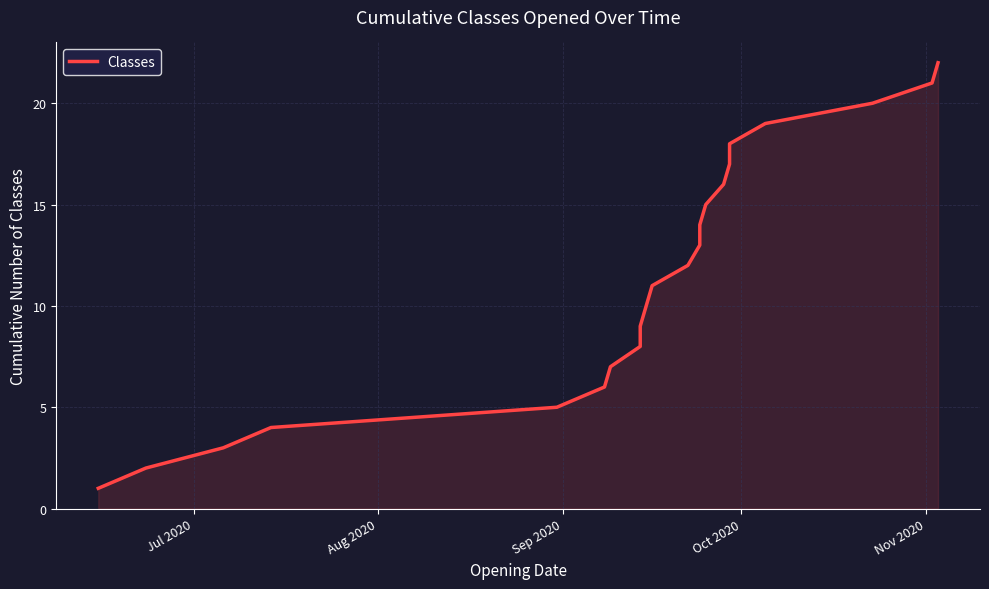

What is the minimum value shown in the chart?

1